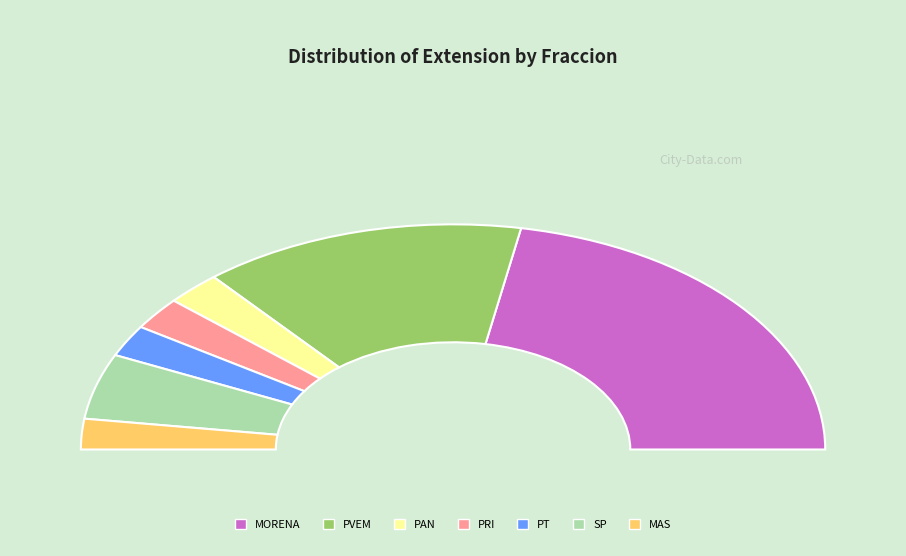

What percentage is NOT represented by PVEM?

71.9%